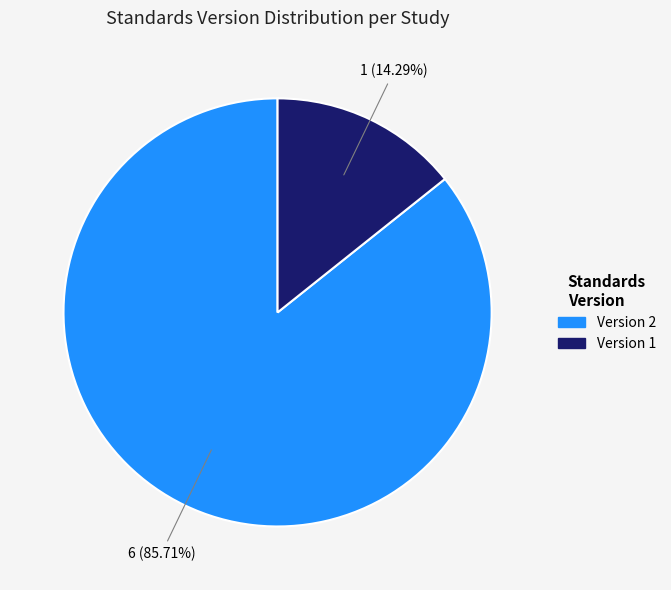

Which has a higher value, Version 2 or Version 1?

Version 2